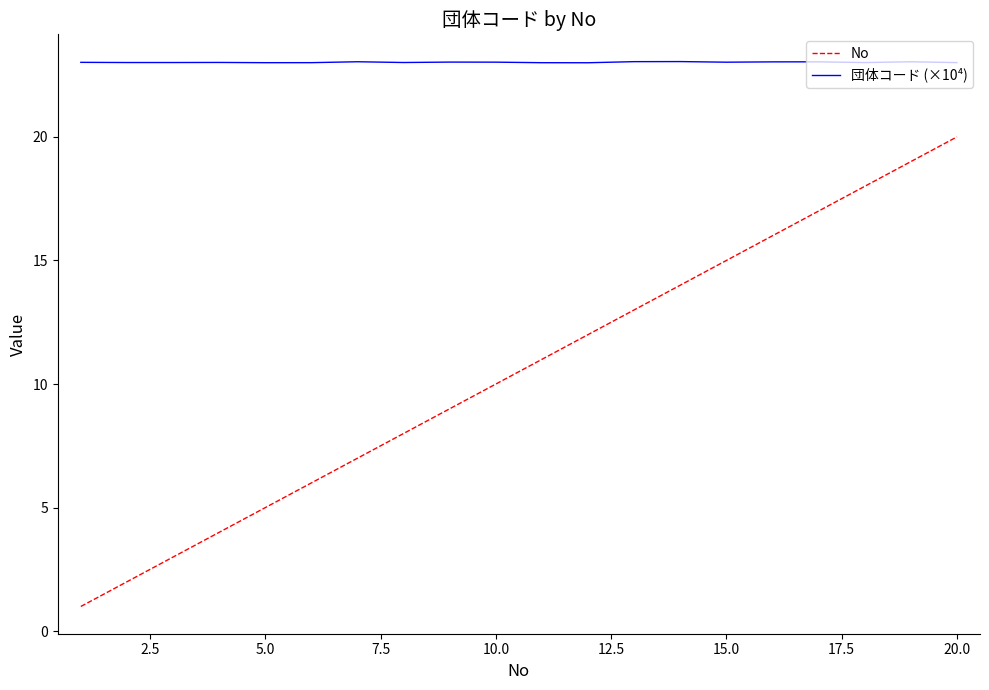

Rank the series by their average value, from lowest to highest.

No, 団体コード (×10⁴)